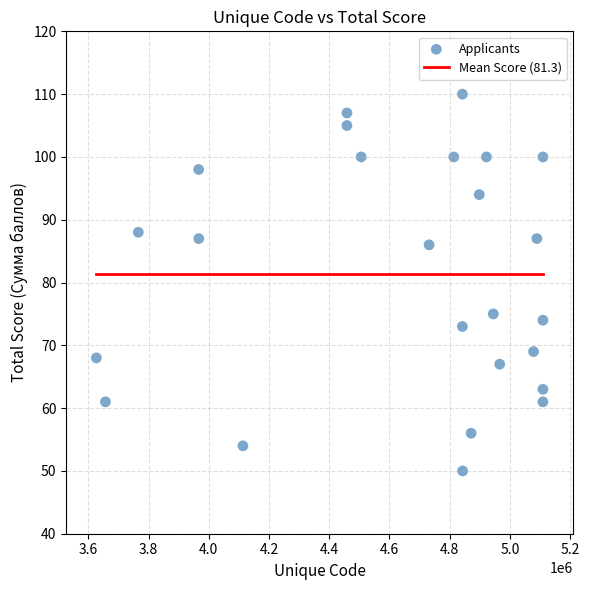

What is the range of X values (max minus min)?

1483186